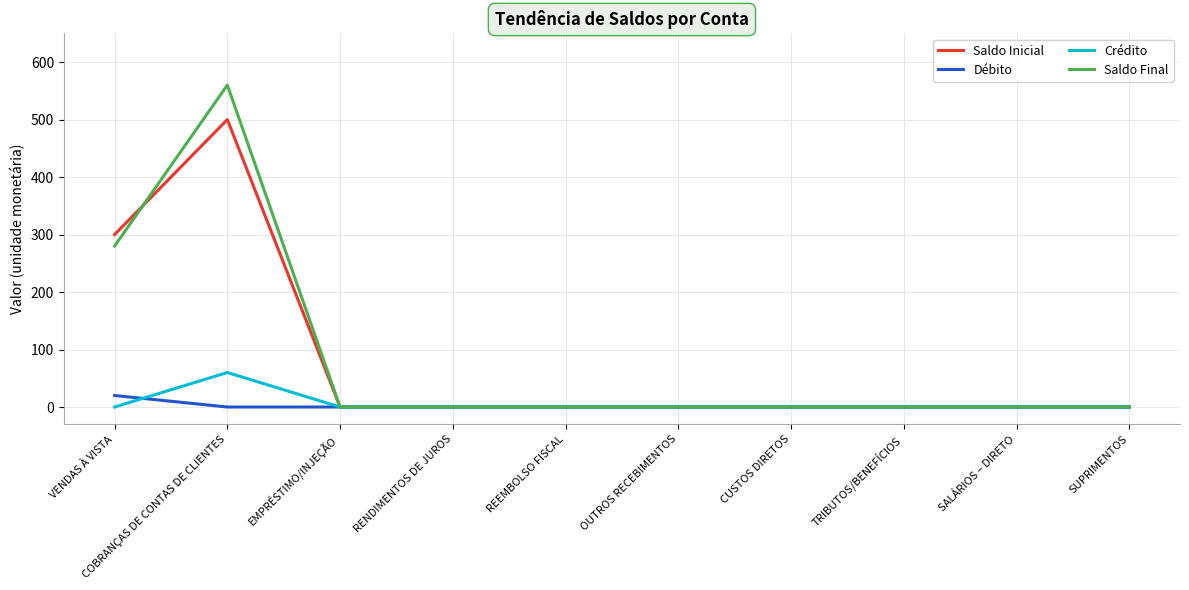

What is the difference between the Saldo Inicial values at COBRANÇAS DE CONTAS DE CLIENTES and SALÁRIOS – DIRETO?

500